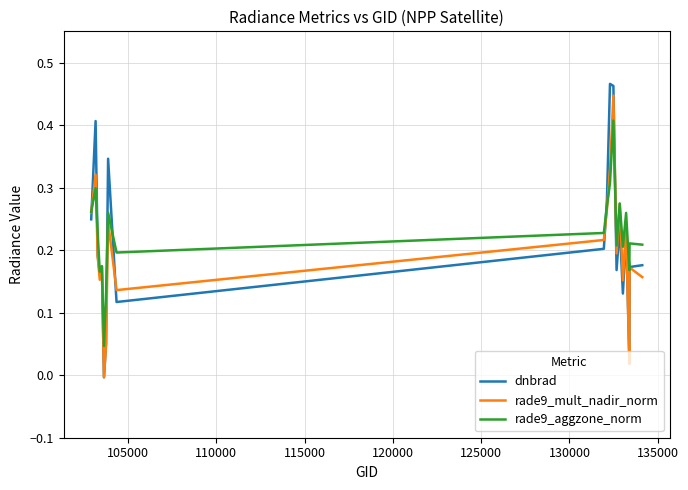

Which series has the largest total across all categories?

rade9_aggzone_norm